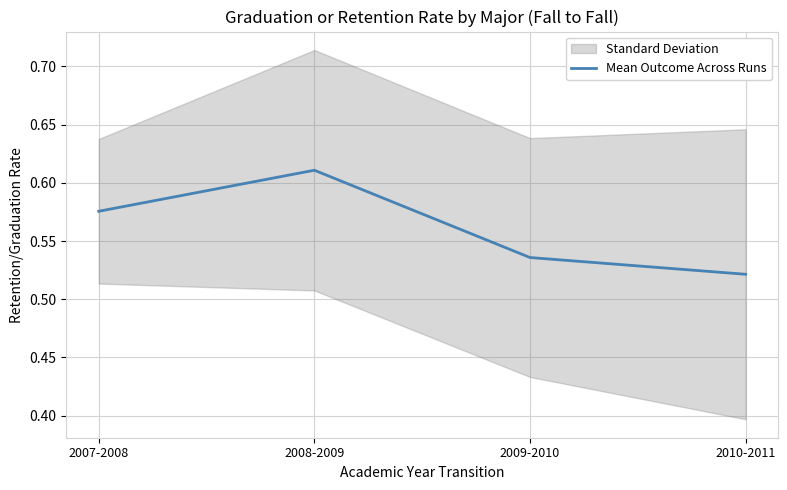

Where is the first local maximum?

2008-2009